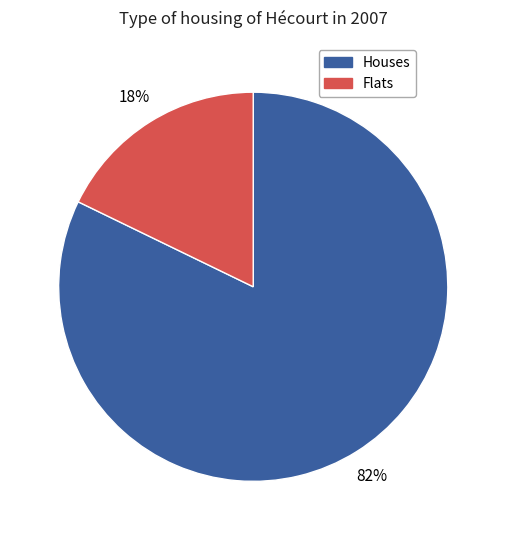

Is there a majority slice in this chart?

Yes